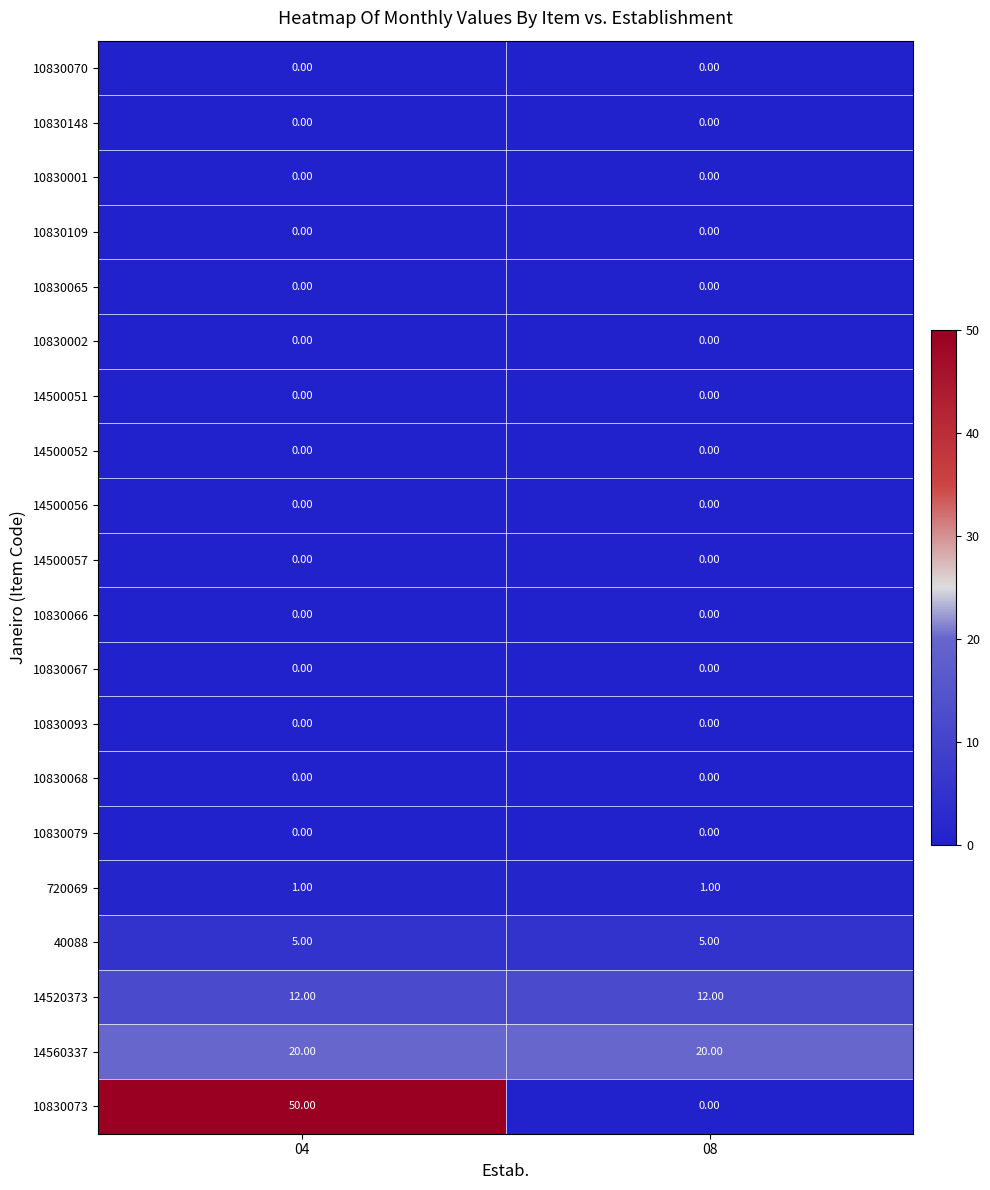

What is the difference between the maximum and minimum values in the 10830073 series?

50